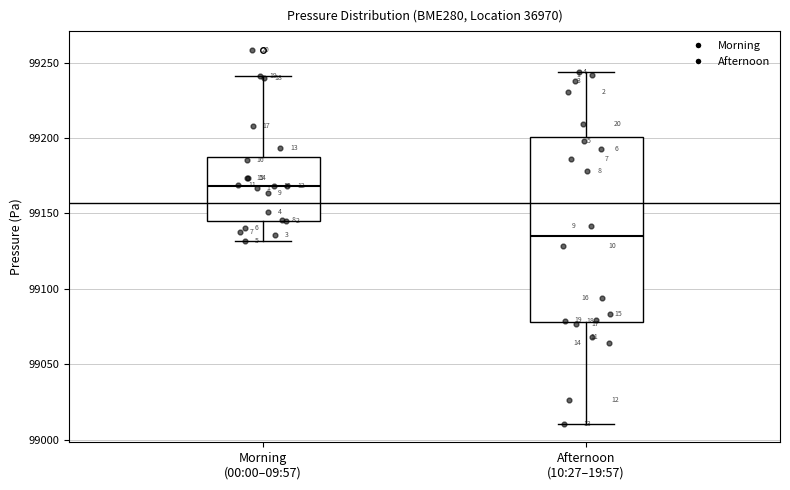

Comparing the boxes themselves (not the whiskers), which one is the tallest?

Afternoon (10:27–19:57)